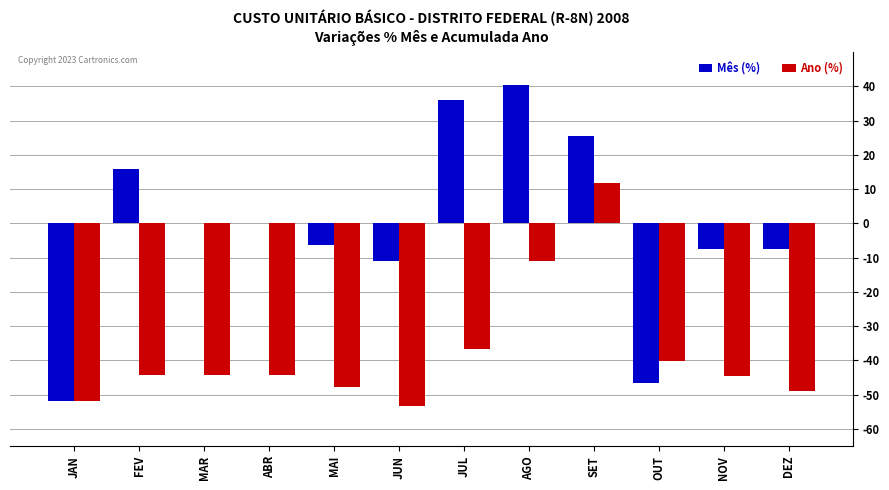

At which category is the sum across all series the highest?

SET